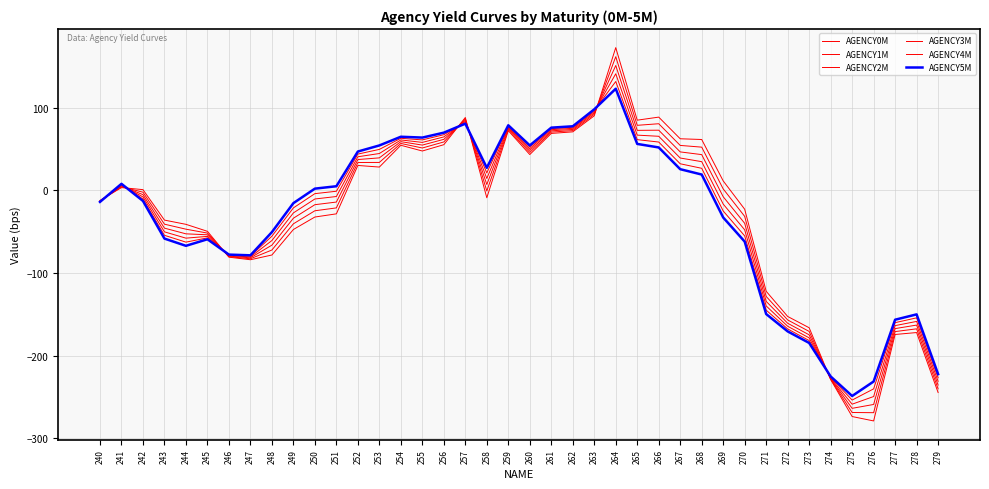

Does the chart have visible grid lines?

Yes